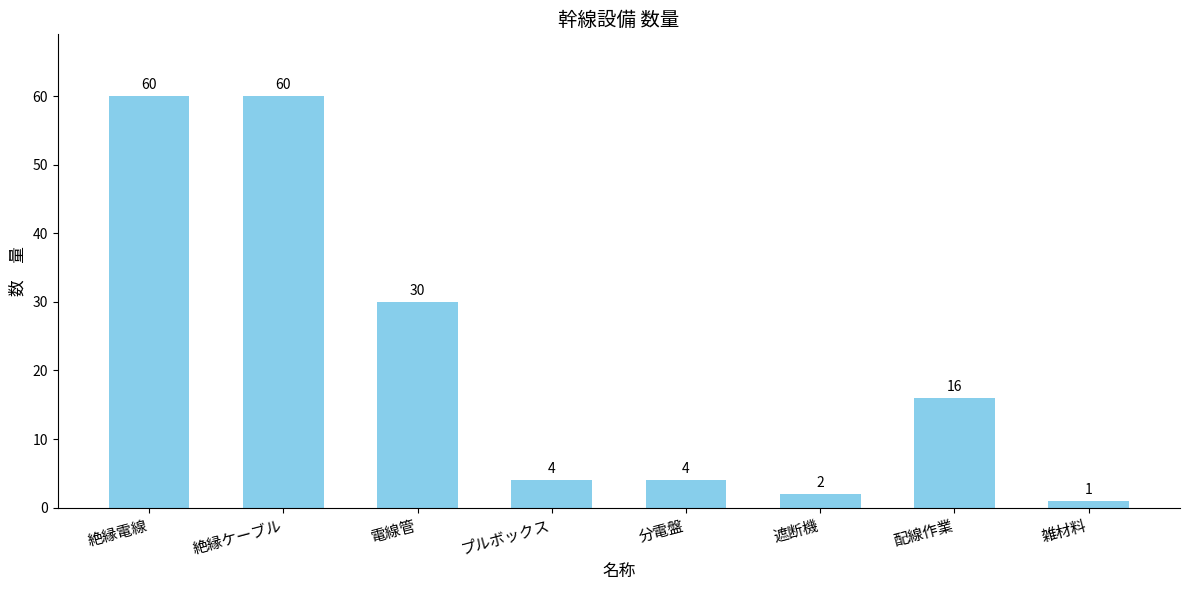

Approximately how many times larger is the value at 遮断機 compared to プルボックス?

0.5